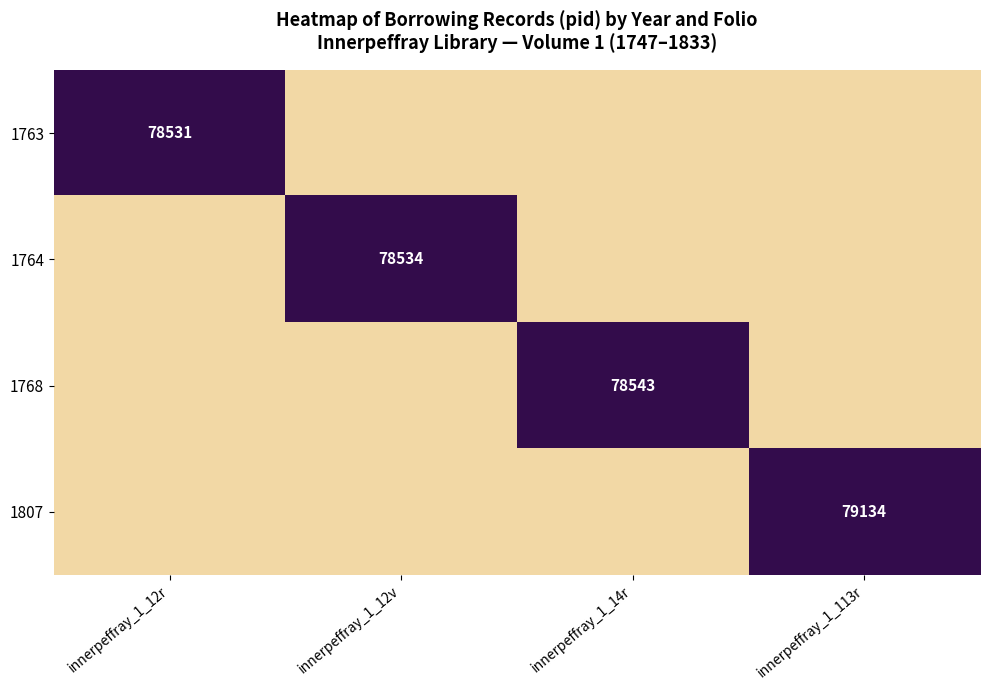

The 1763 series shows 78531 at innerpeffray_1_12r. True or false?

True